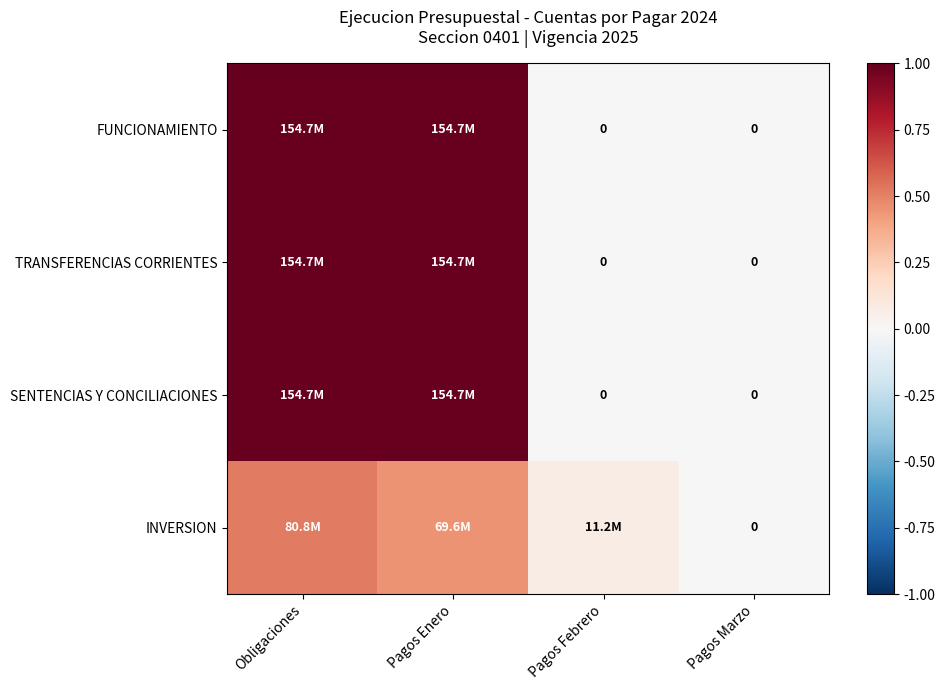

Which series has the largest range (max minus min)?

FUNCIONAMIENTO